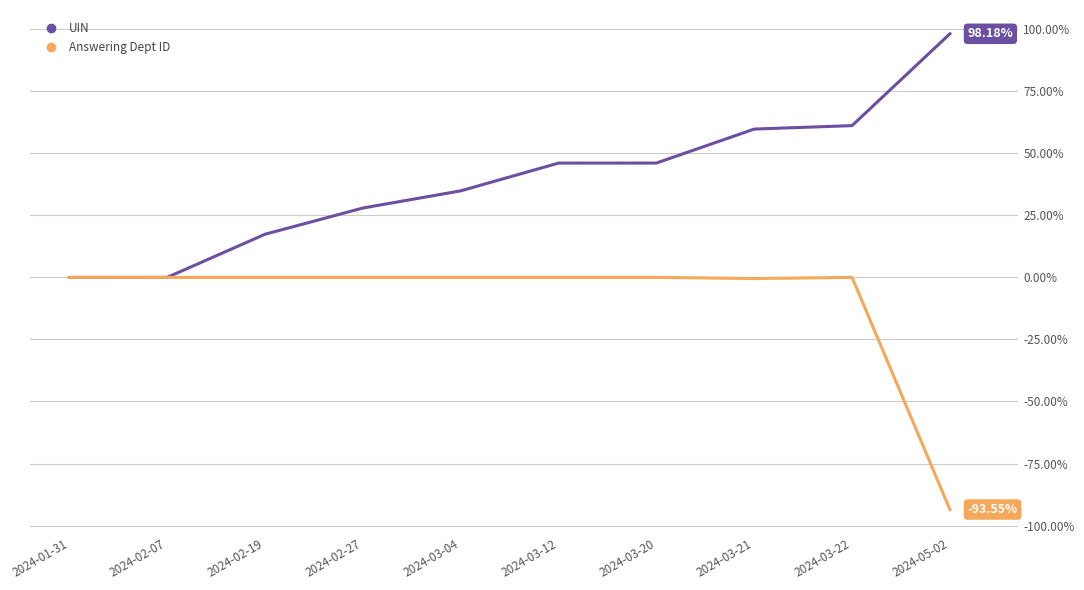

What is the average value of the Answering Dept ID series?

-9.4